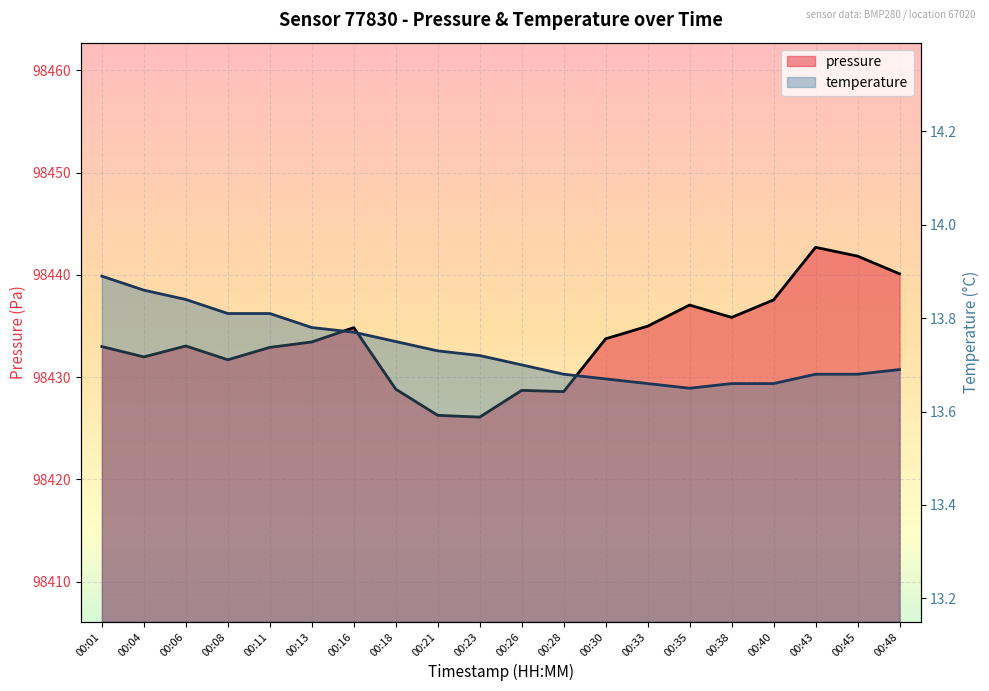

What is the minimum value shown in the chart?

13.7